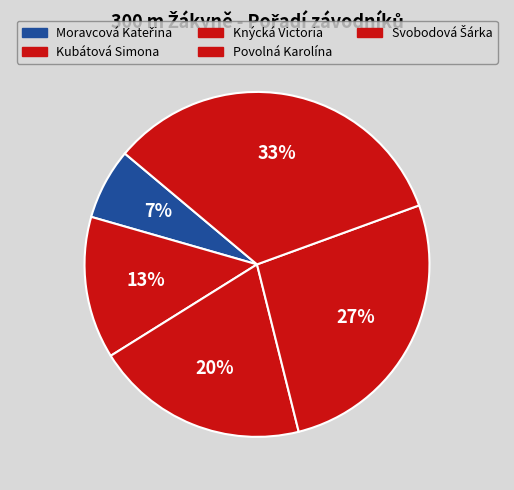

To the nearest percent, what is the difference between the Kubátová Simona and Knýcká Victoria slice percentages?

7%